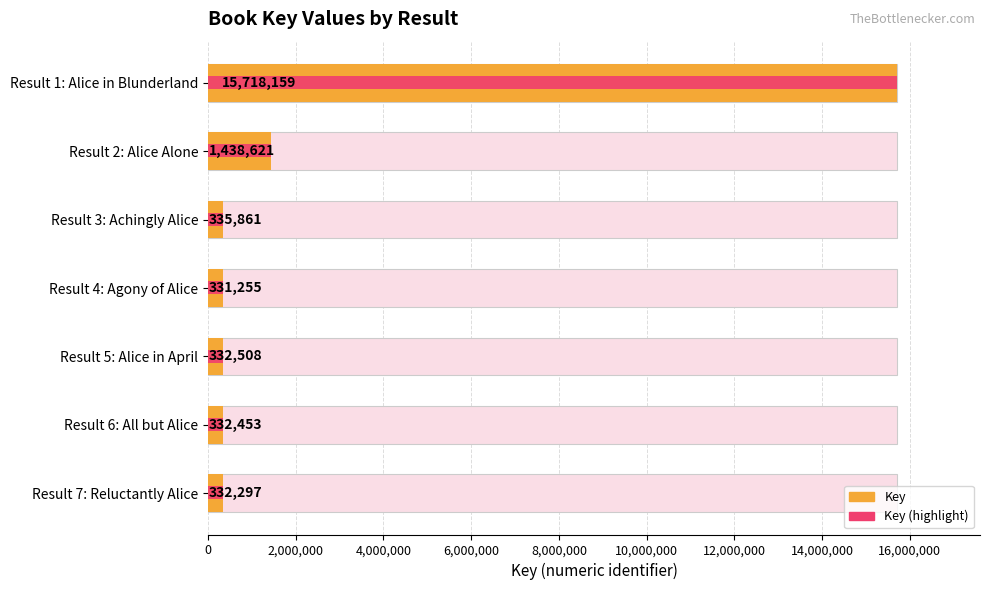

The value of Key at Result 2: Alice Alone is 612818. True or false?

False